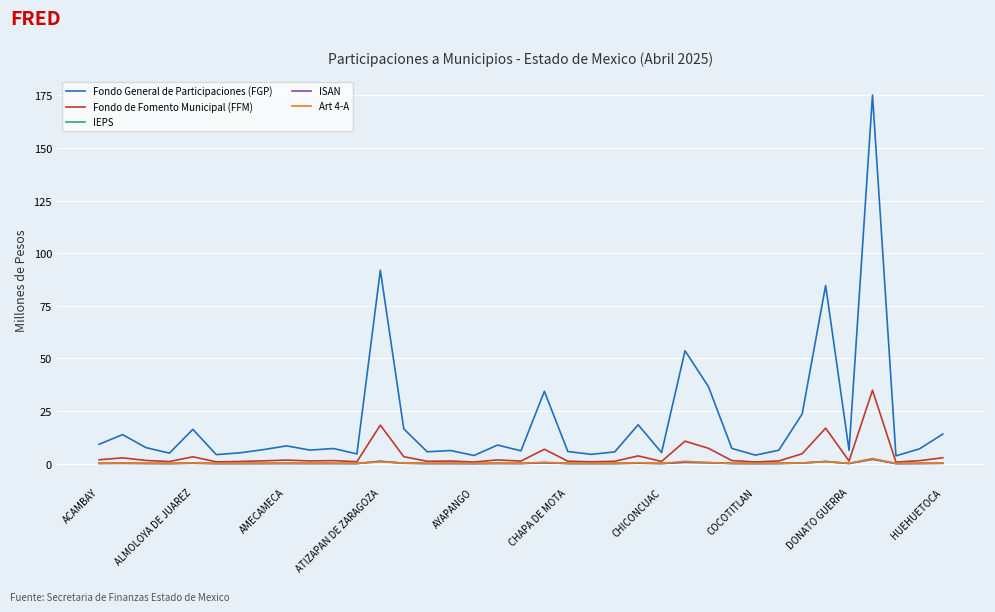

Which series has the widest spread of values?

Fondo General de Participaciones (FGP)